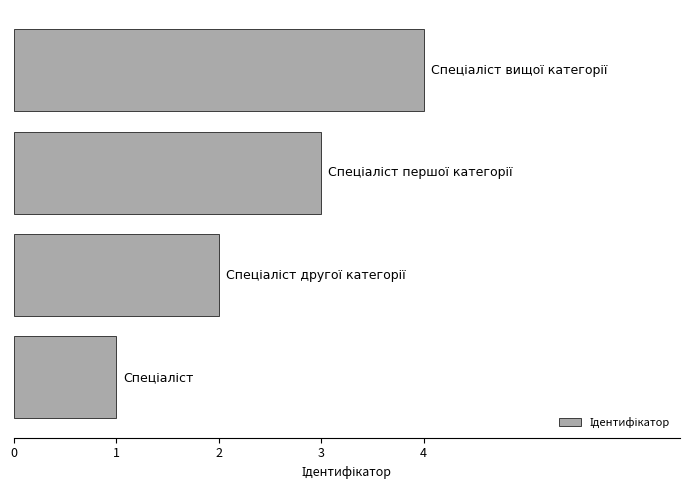

What is the maximum value shown in the chart?

4